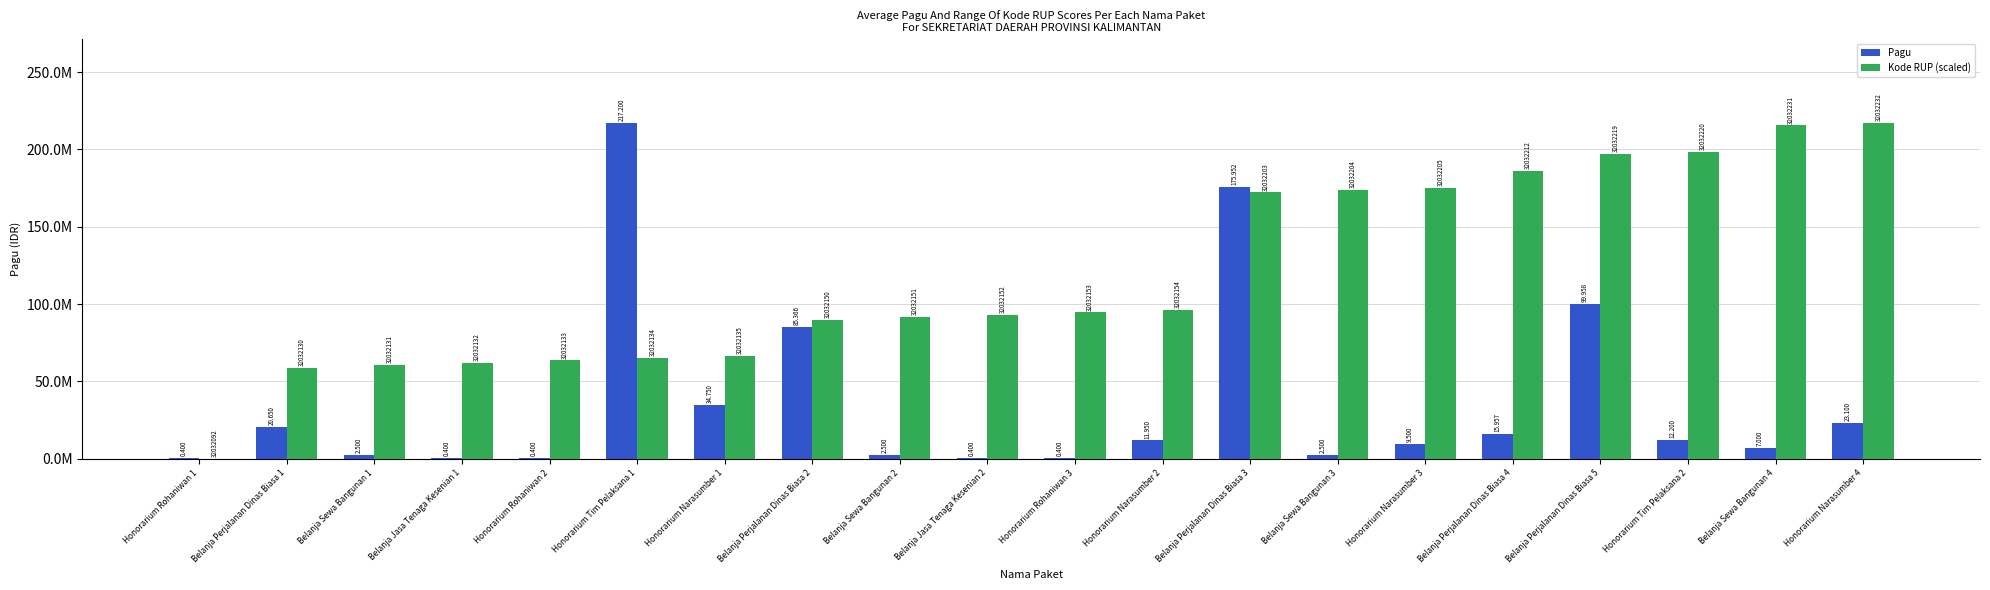

Does the chart contain stacked bars?

No